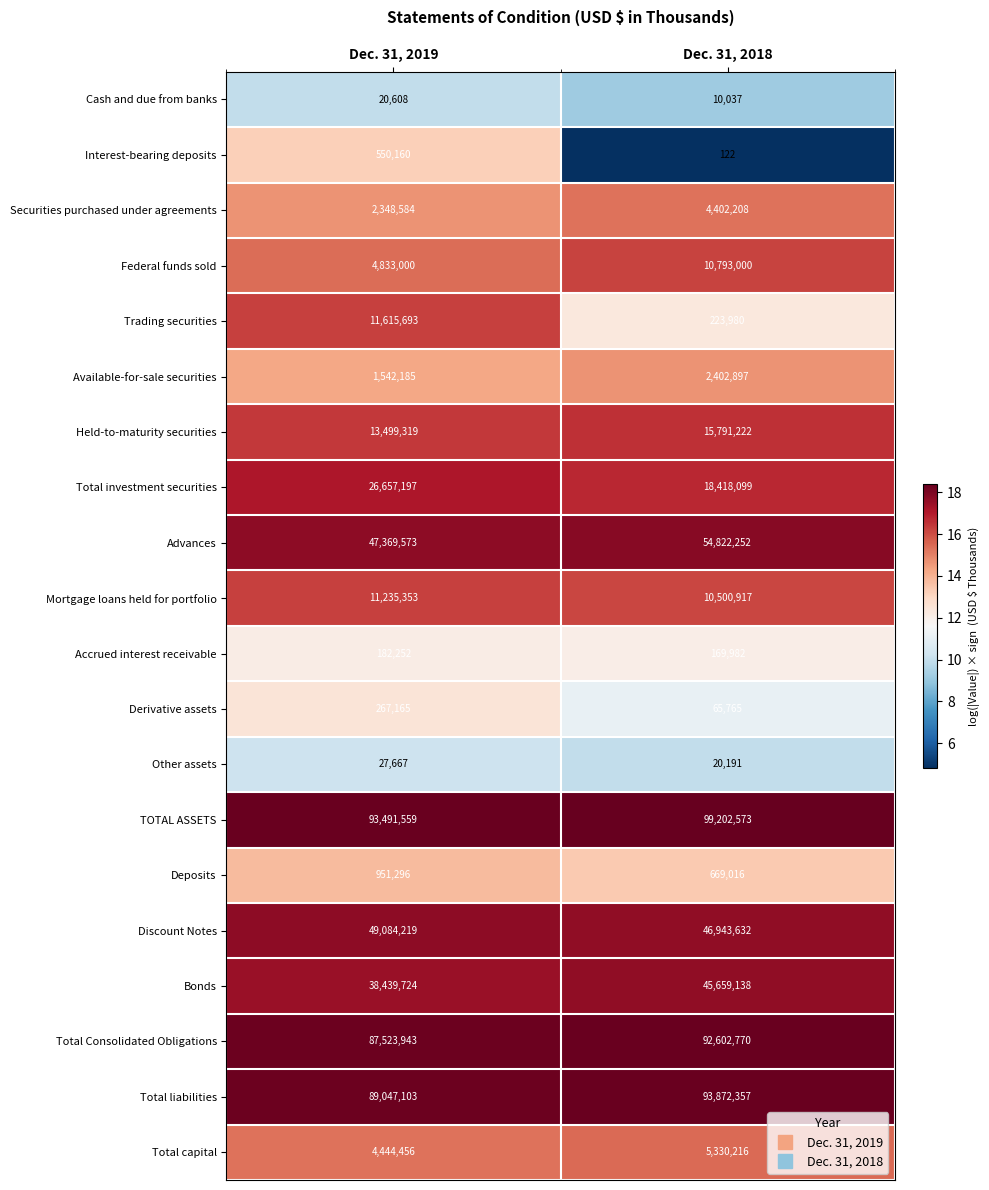

Rank the series at Dec. 31, 2018 from highest to lowest value.

TOTAL ASSETS, Total liabilities, Total Consolidated Obligations, Advances, Discount Notes, Bonds, Total investment securities, Held-to-maturity securities, Federal funds sold, Mortgage loans held for portfolio, Total capital, Securities purchased under agreements, Available-for-sale securities, Deposits, Trading securities, Accrued interest receivable, Derivative assets, Other assets, Cash and due from banks, Interest-bearing deposits